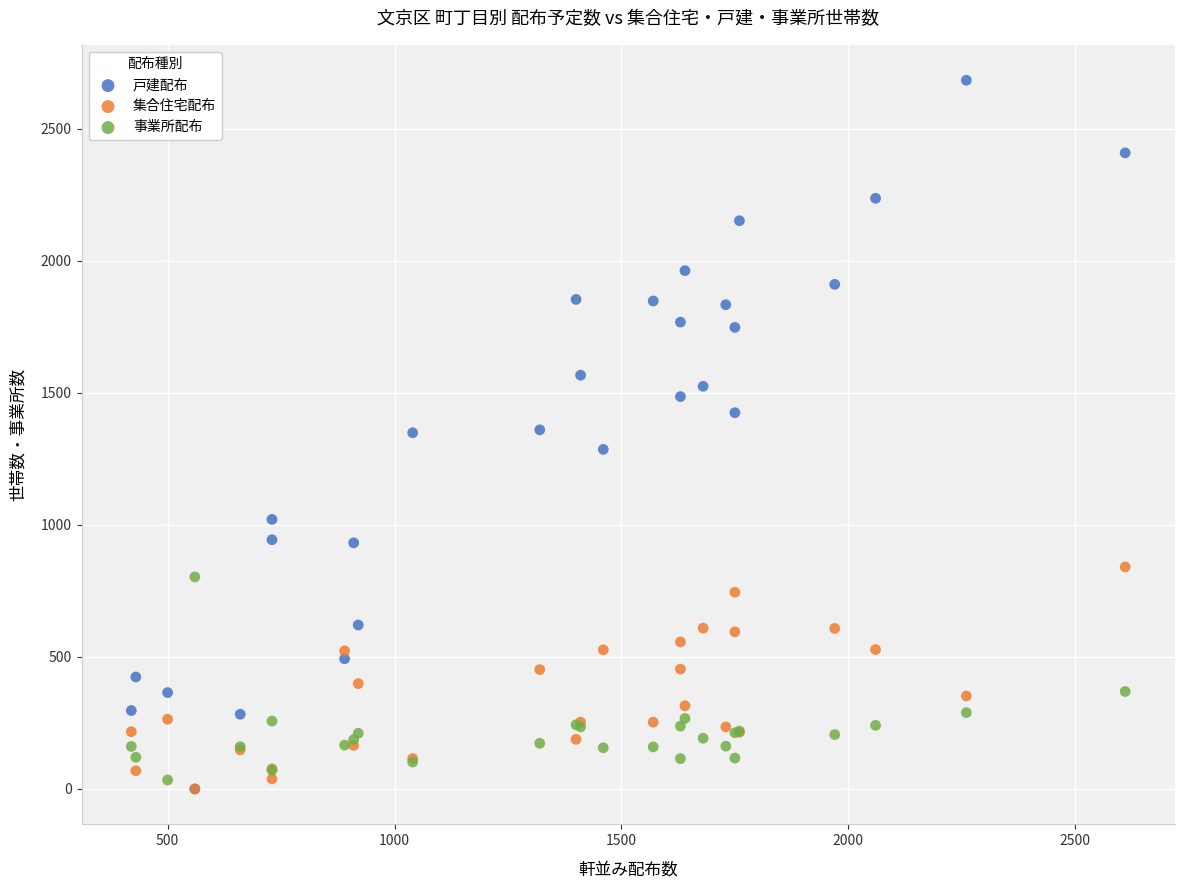

Which series contains the highest Y value?

戸建配布